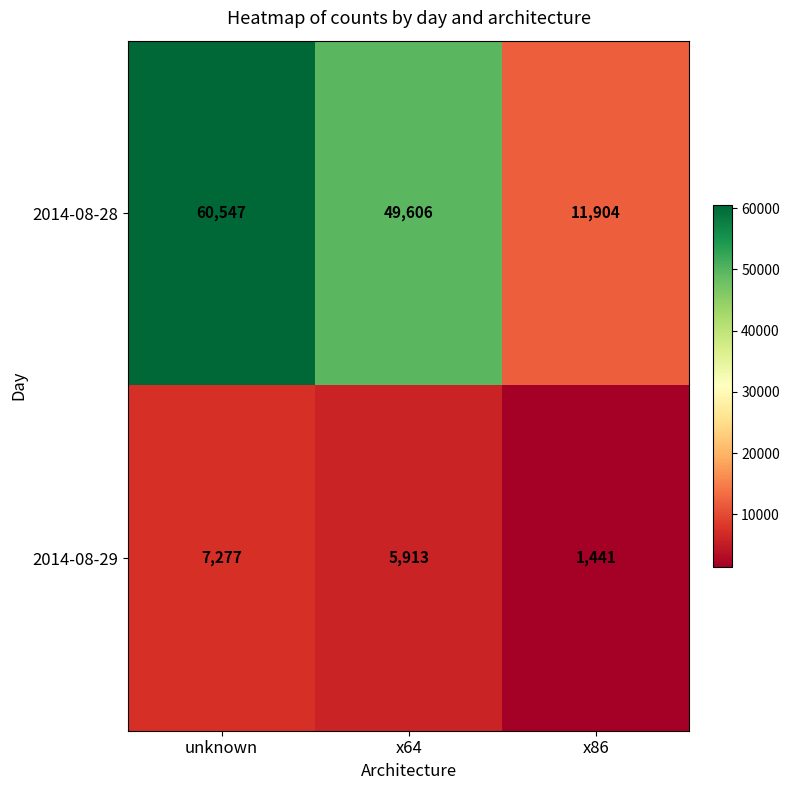

Count the 2014-08-28 values in the range 11904 to 60547.

3